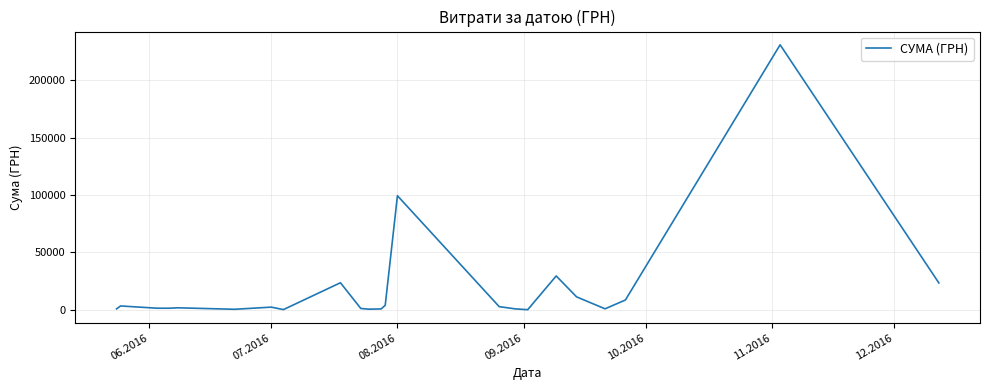

What is the difference between the second highest and second lowest values?

99219.1